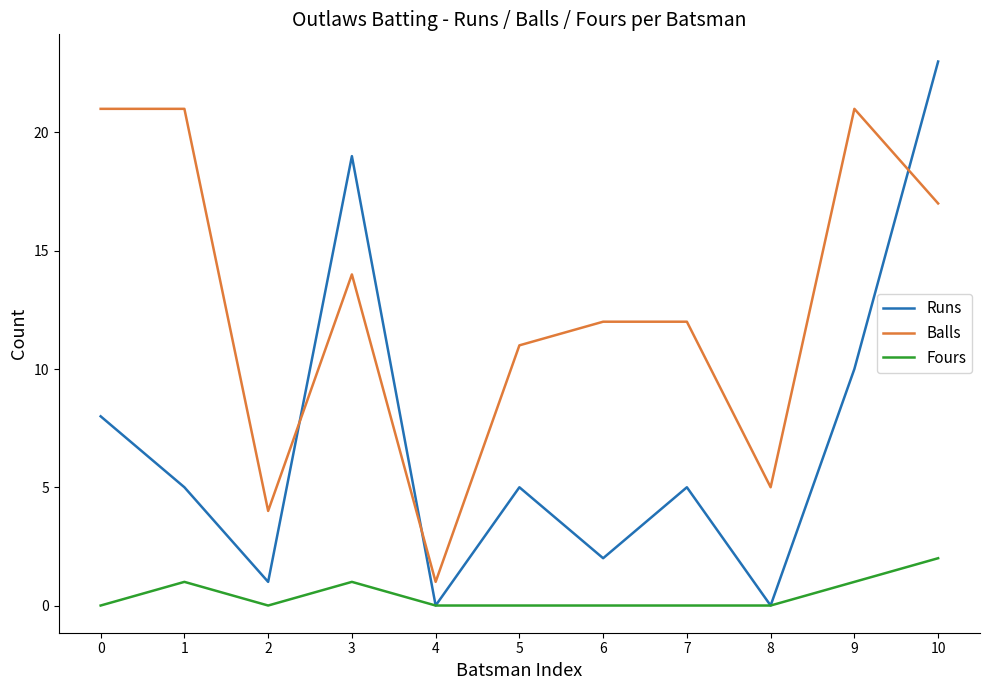

Which series changed the most between 5 and 8?

Balls